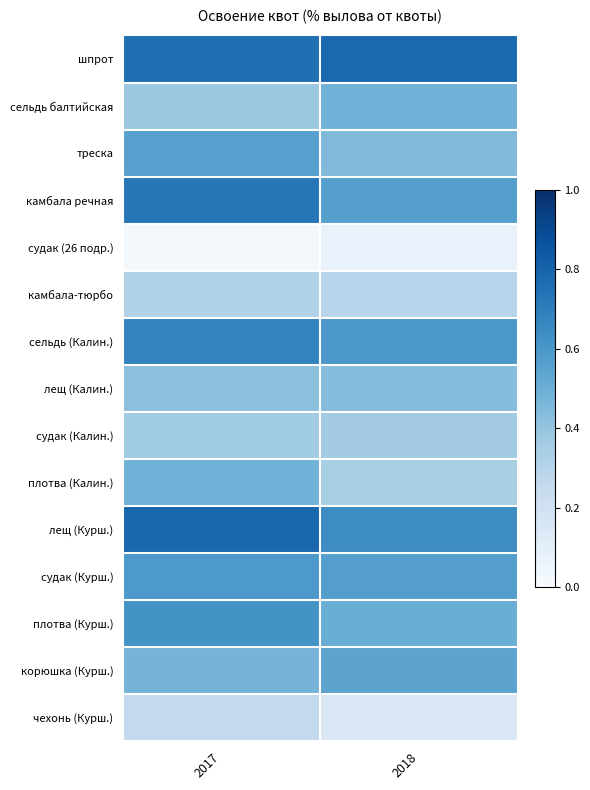

What is the total value across all series at 2018?

6.8